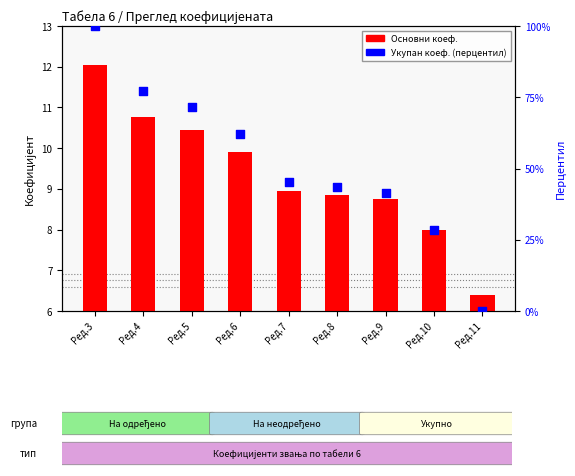

What is the total value across all series at Ред.7?

54.1